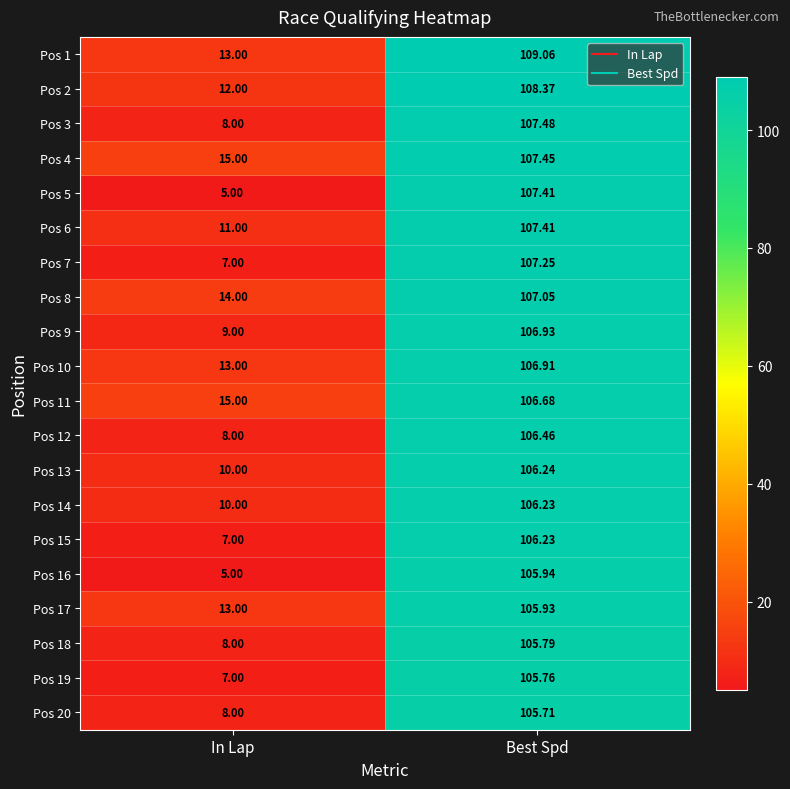

How many series are shown in this chart?

20